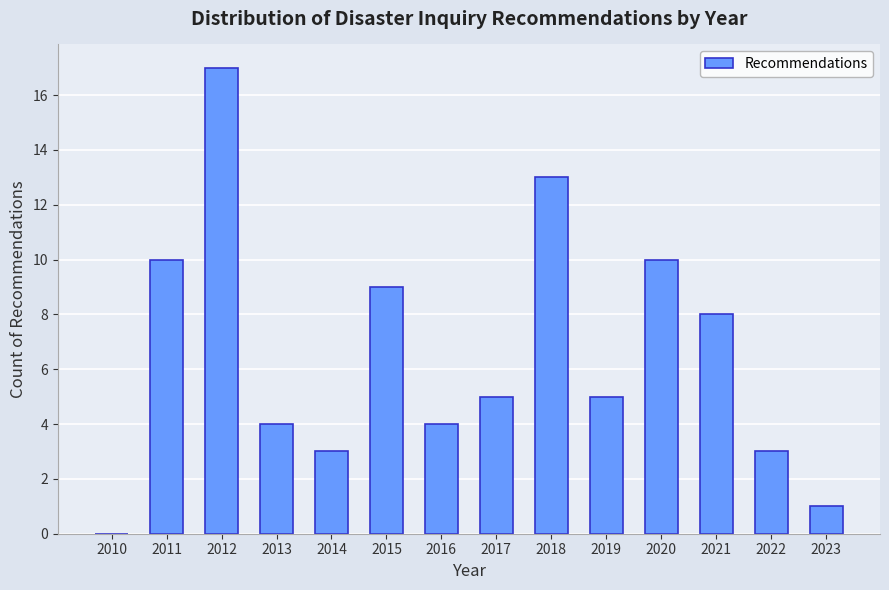

Reading left to right, extract all data points from this chart.

2010=0	2011=10	2012=17	2013=4	2014=3	2015=9	2016=4	2017=5	2018=13	2019=5	2020=10	2021=8	2022=3	2023=1